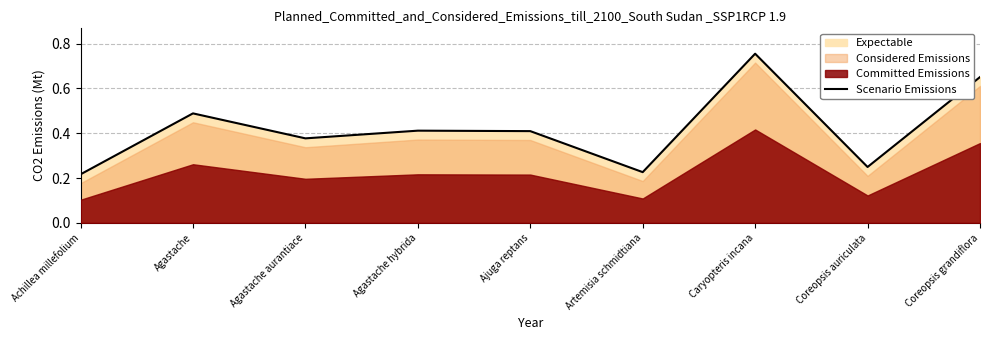

Reading left to right, extract all data points from this chart.

0.2	0.5	0.4	0.4	0.4	0.2	0.8	0.2	0.7